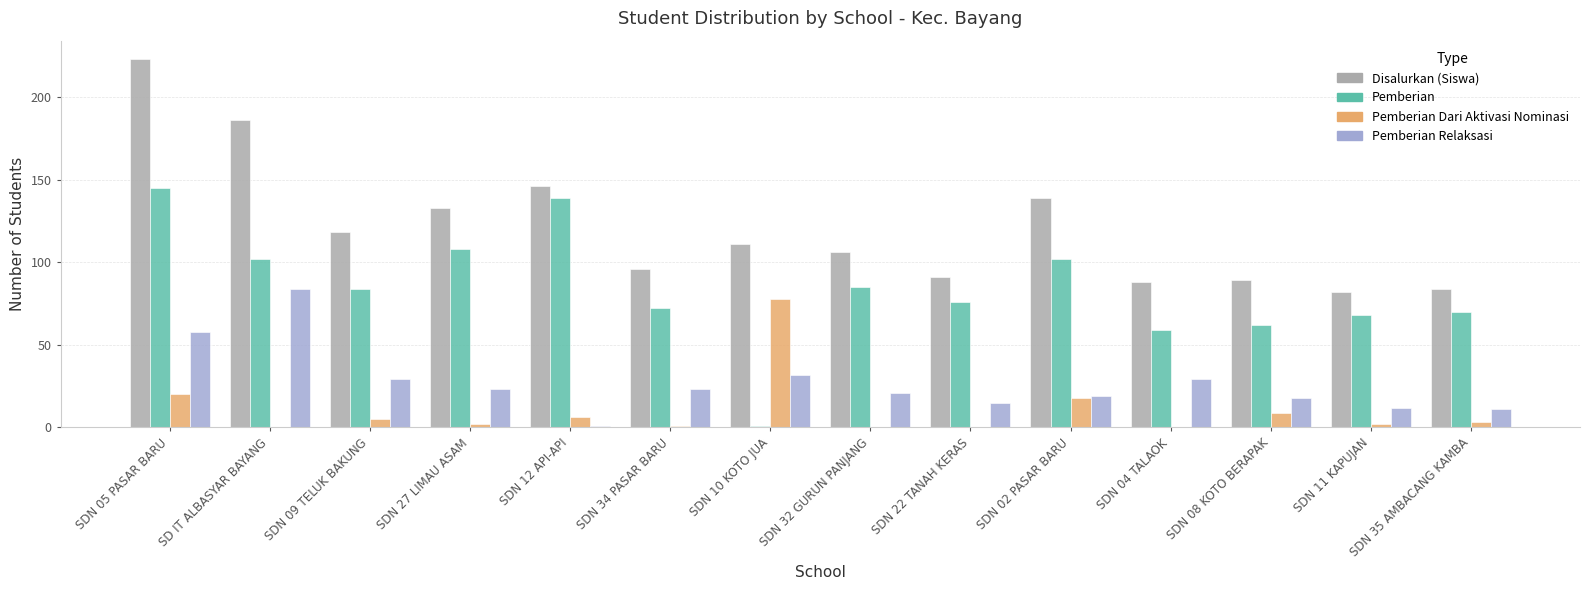

What is the highest value of the Disalurkan (Siswa) series?

223